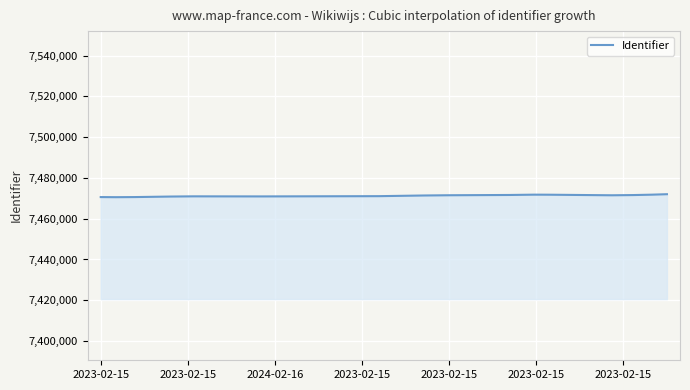

What is the minimum value shown in the chart?

7470563.2